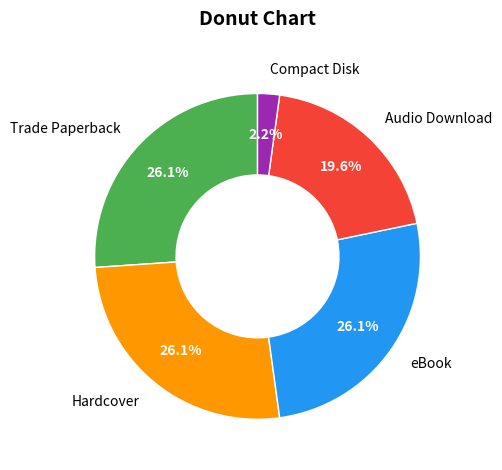

What is the ratio of the value at Trade Paperback to the value at Hardcover?

1.0